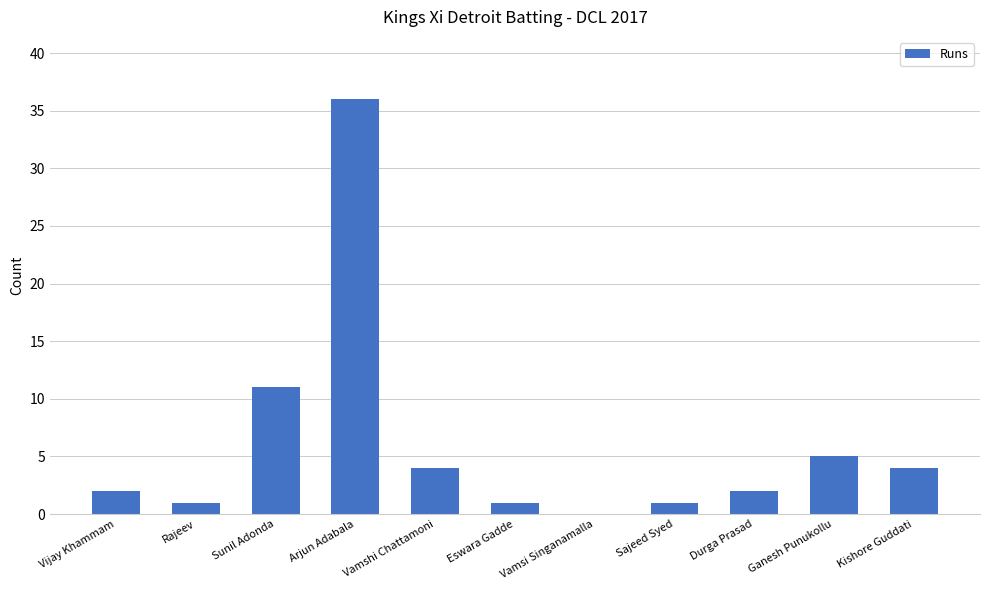

The value at Ganesh Punukollu is 5. True or false?

True